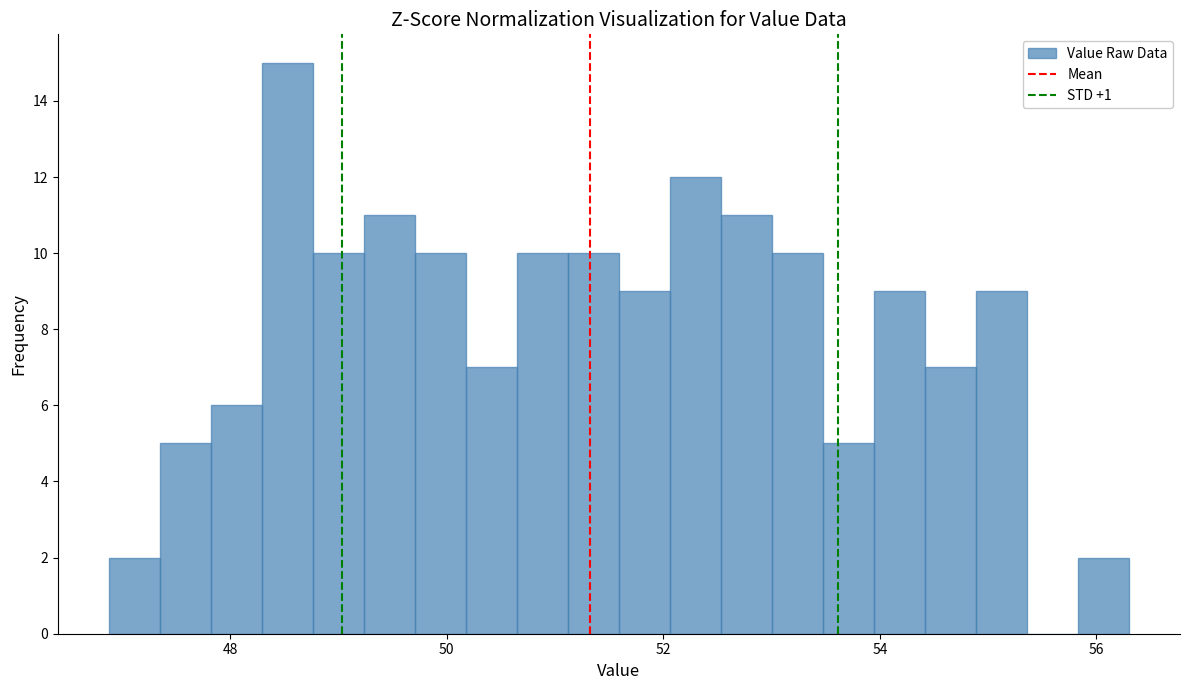

Read against the x-axis, roughly where is the centre of the tallest bar?

48.6